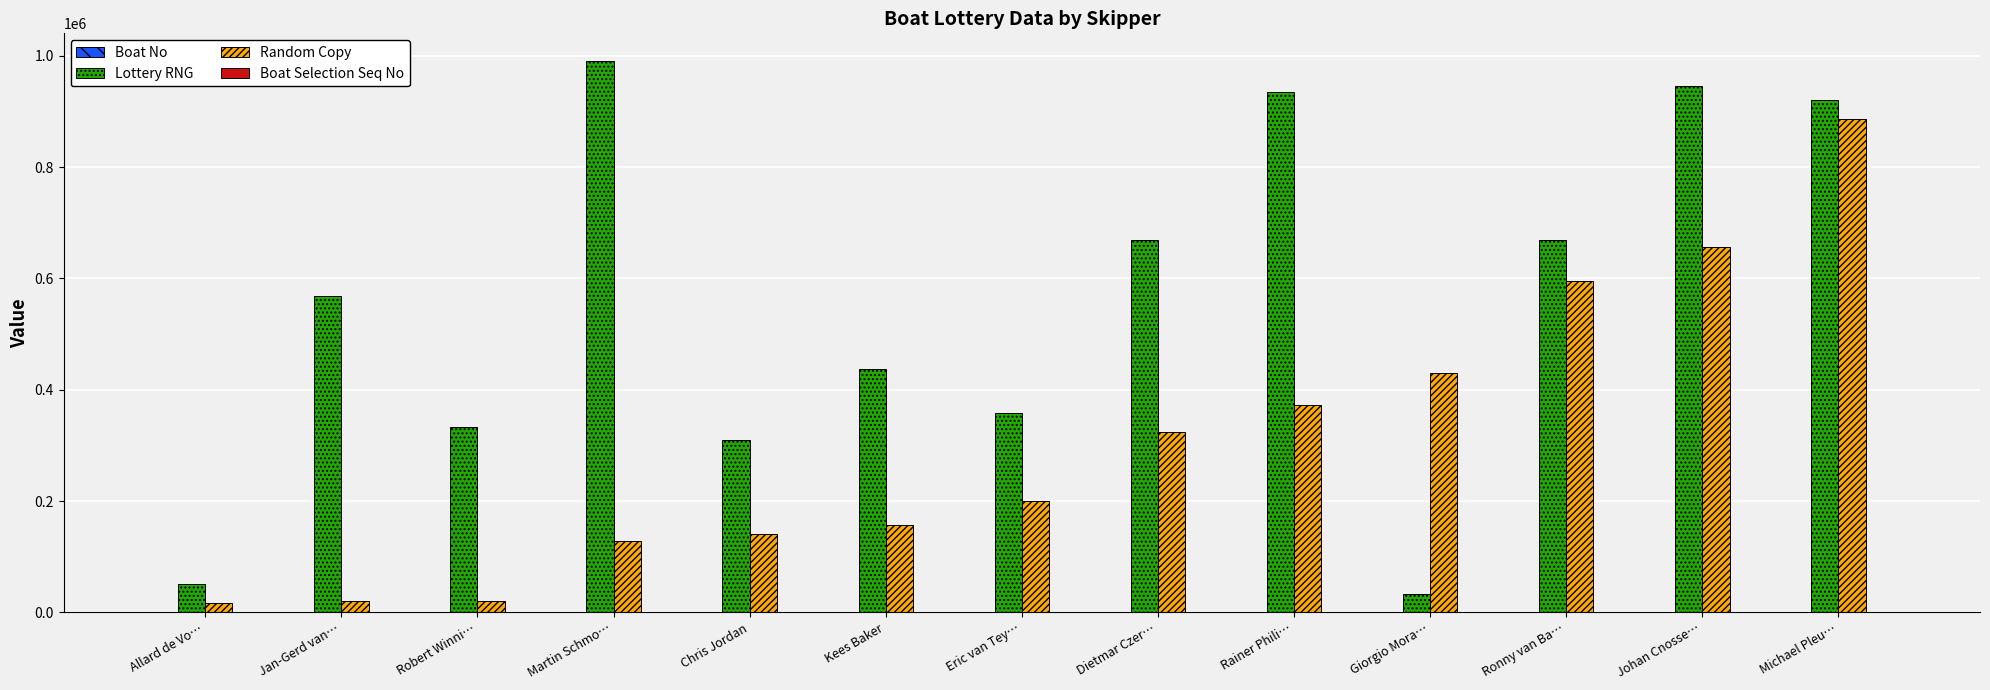

True or false: Random Copy has a value of 430573 at Giorgio Mora….

True